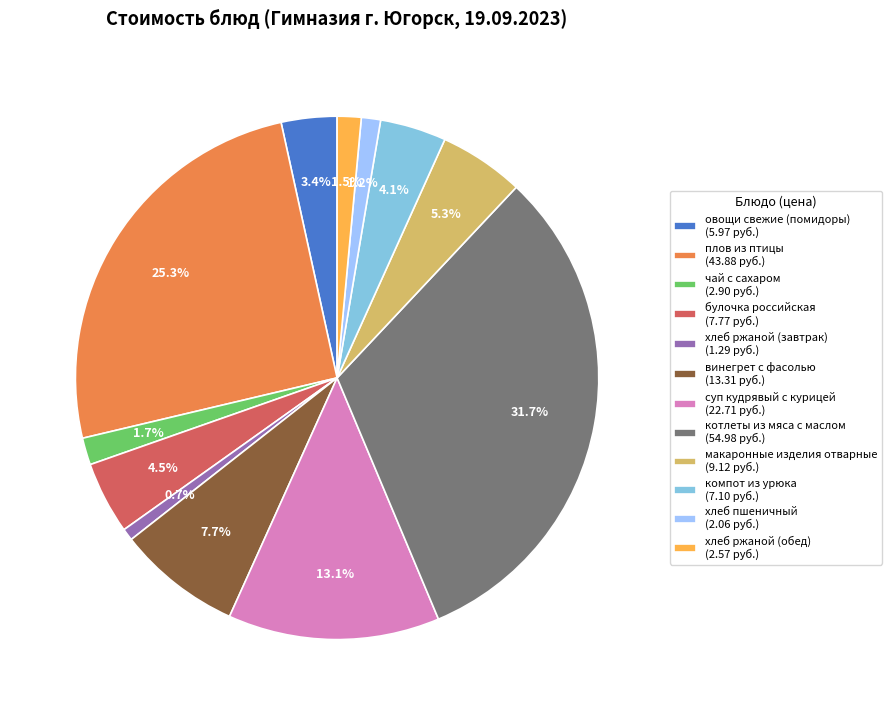

Count the number of slices in the pie.

12